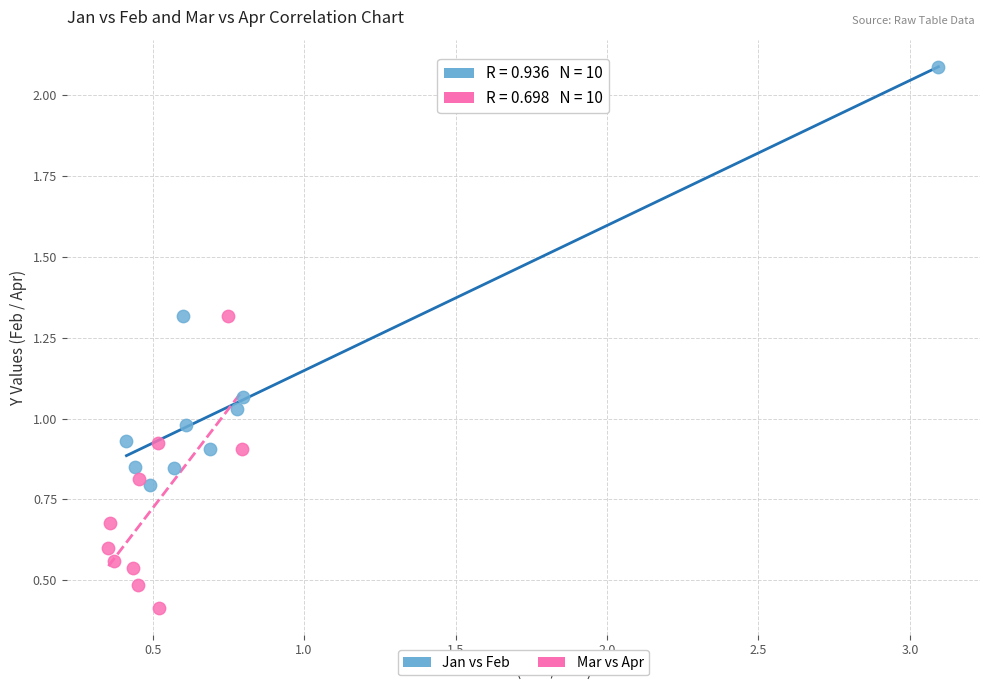

Which series has the largest Y range (max minus min)?

Jan vs Feb